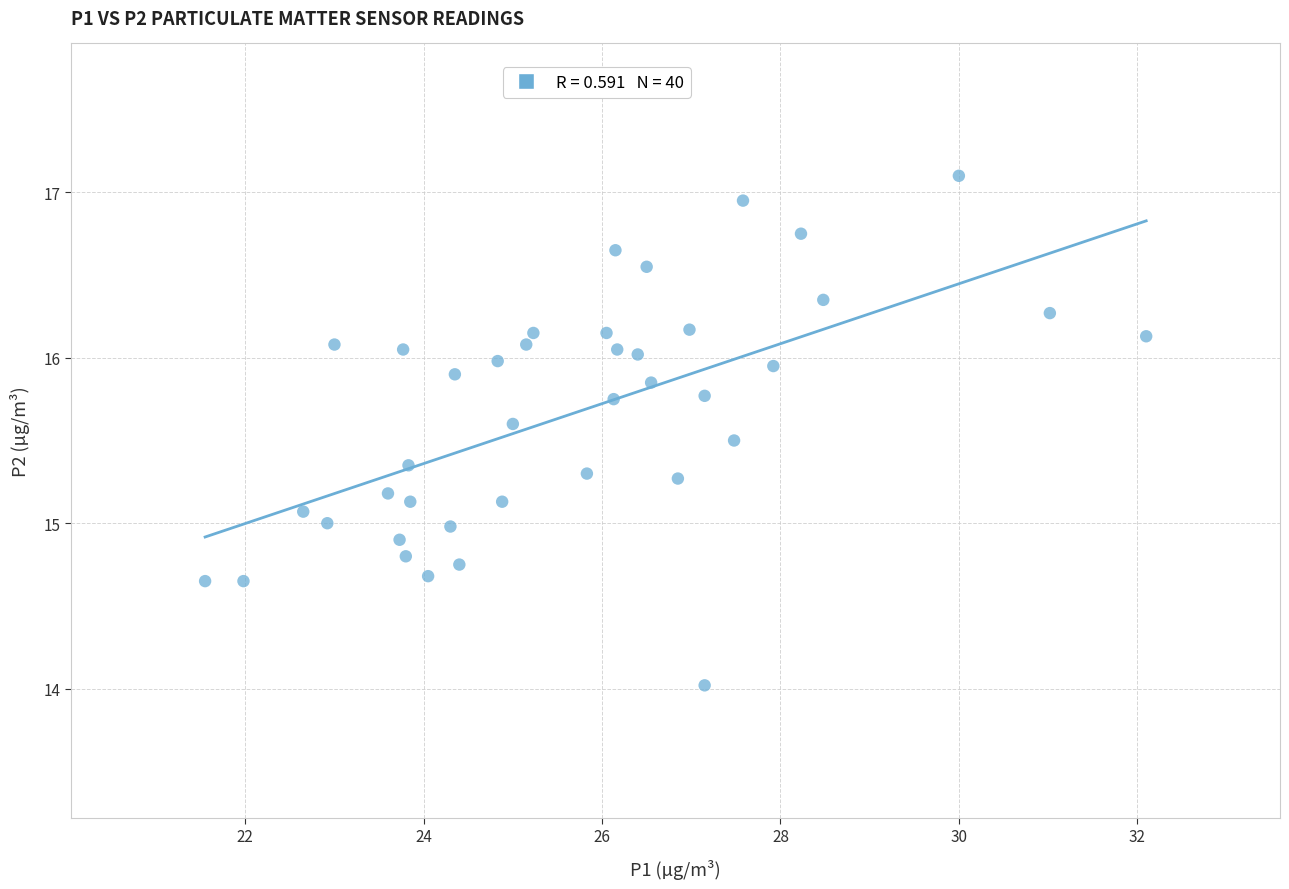

What is the range of X values (max minus min)?

10.6